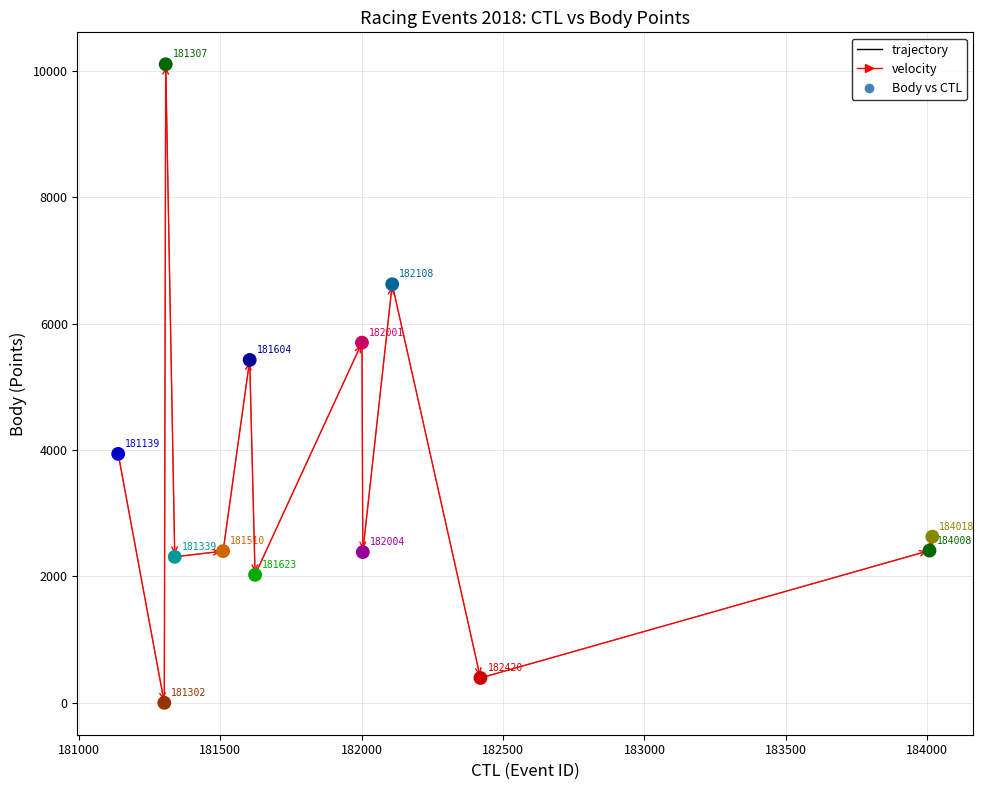

What is the greatest value displayed?

10104